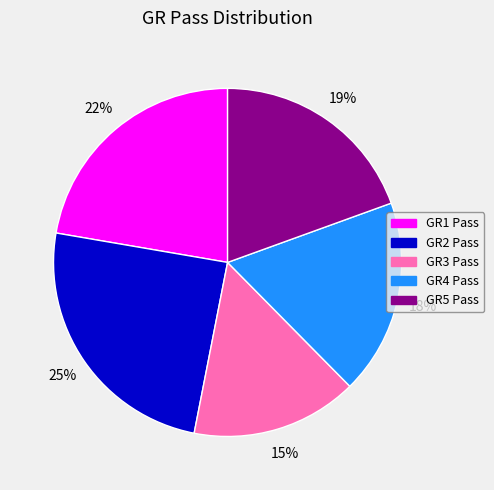

How many segments does this pie chart have?

5